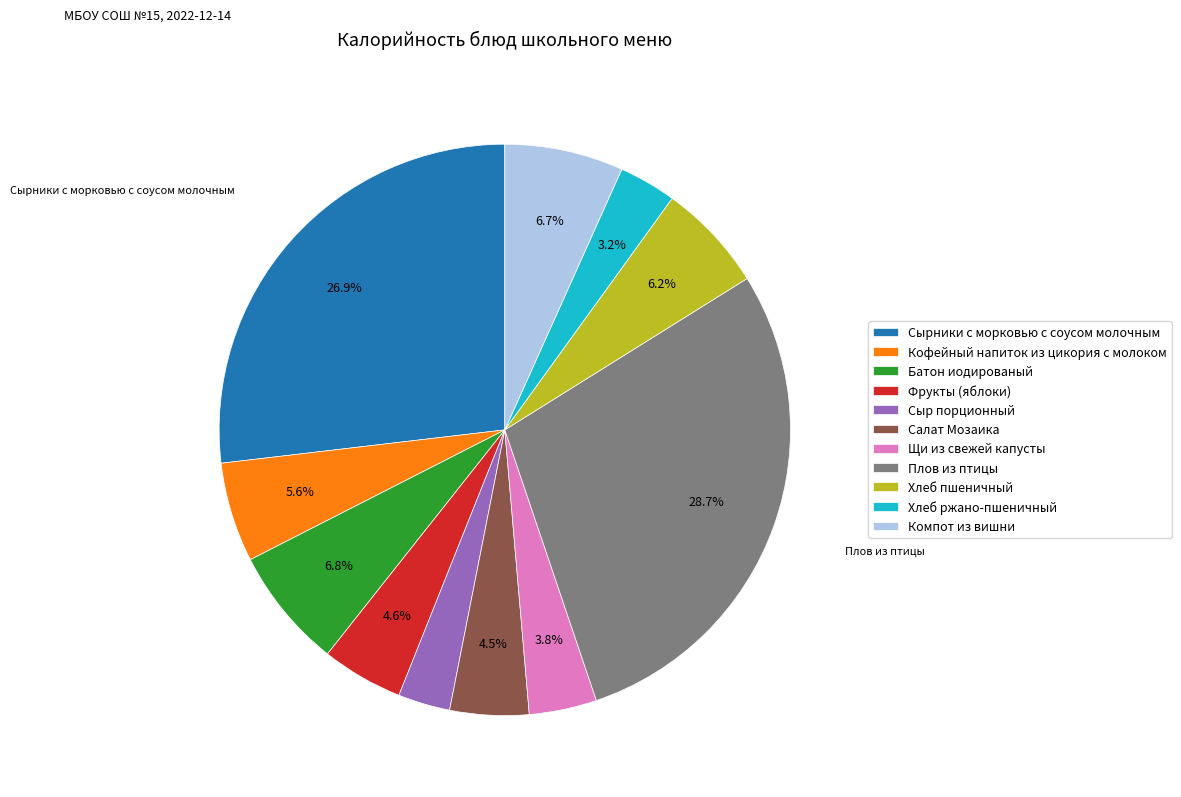

What is the ratio of the value at Щи из свежей капусты to the value at Плов из птицы?

0.1